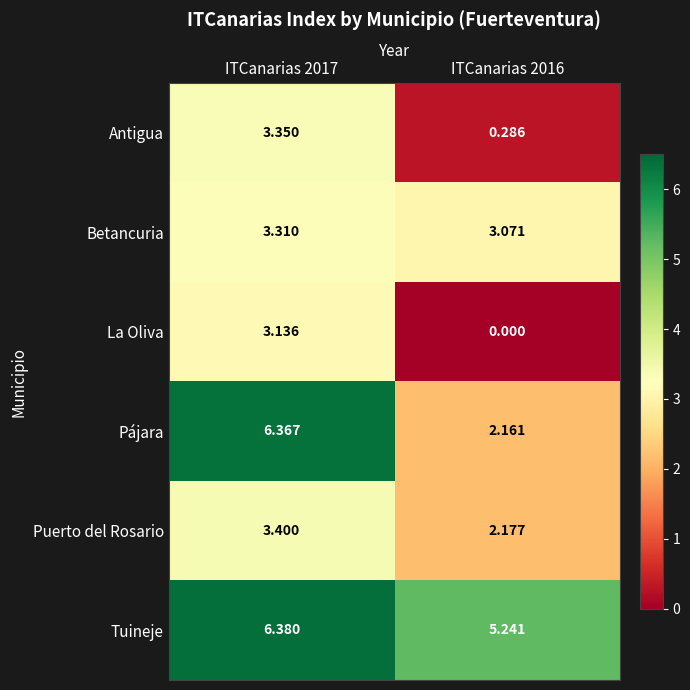

Which series has the largest total across all categories?

Tuineje